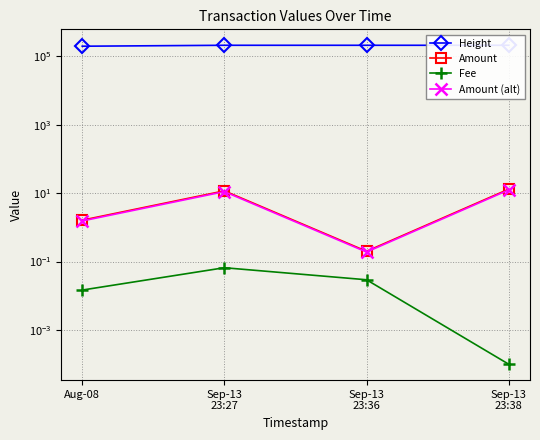

How many lines are shown in the chart?

4